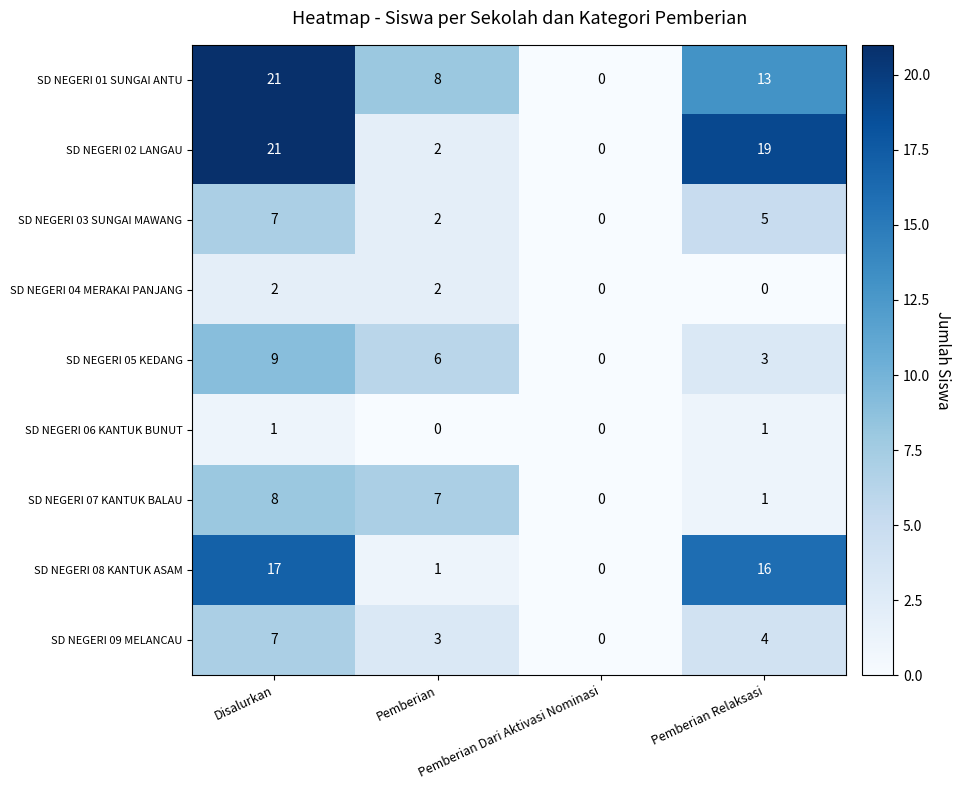

At which category is the sum across all series the highest?

Disalurkan